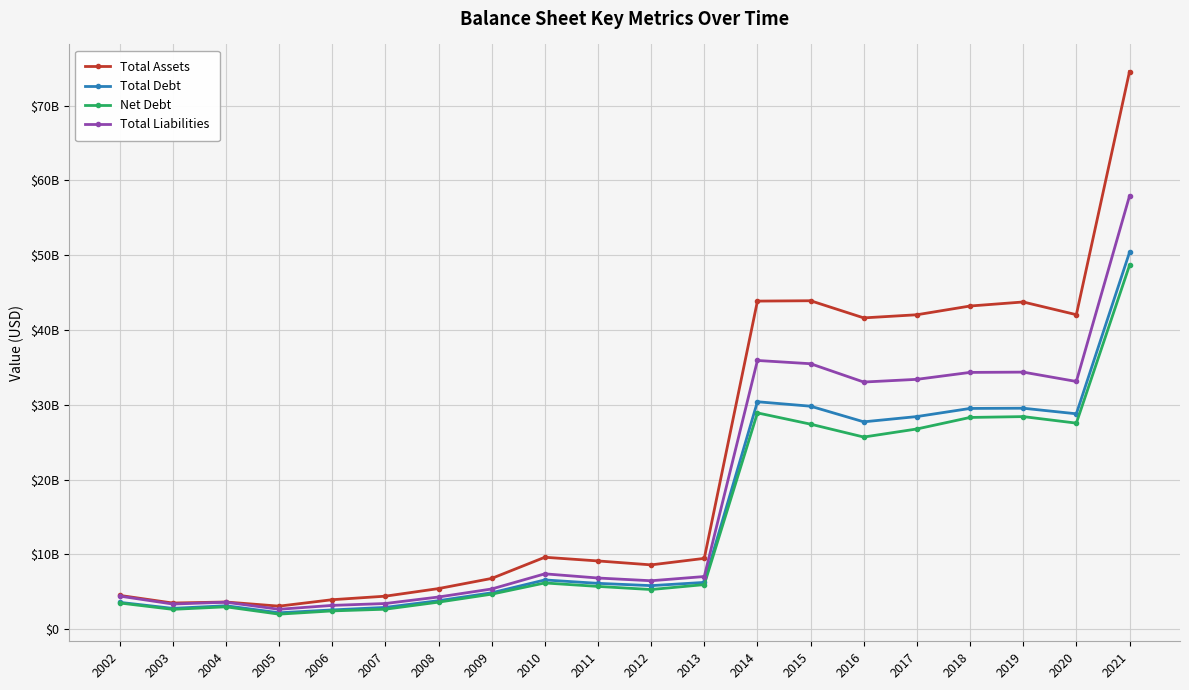

Which series has the widest spread of values?

Total Assets